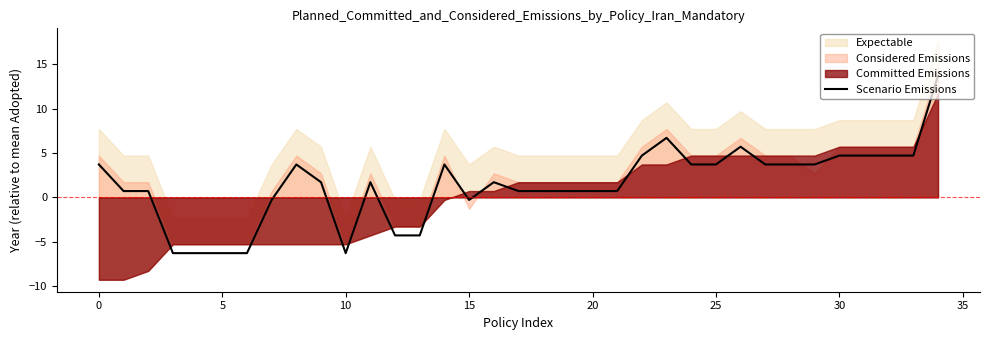

What is the lowest value of the Scenario Emissions series?

-6.3